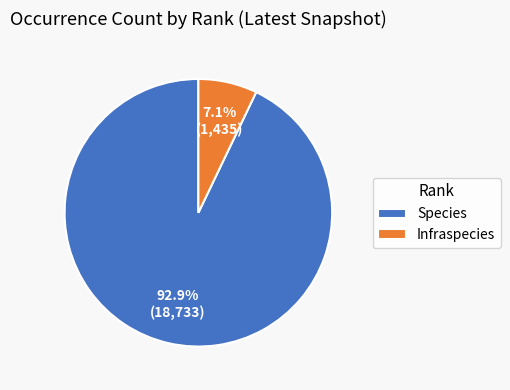

What is the smallest slice in the pie chart?

Infraspecies